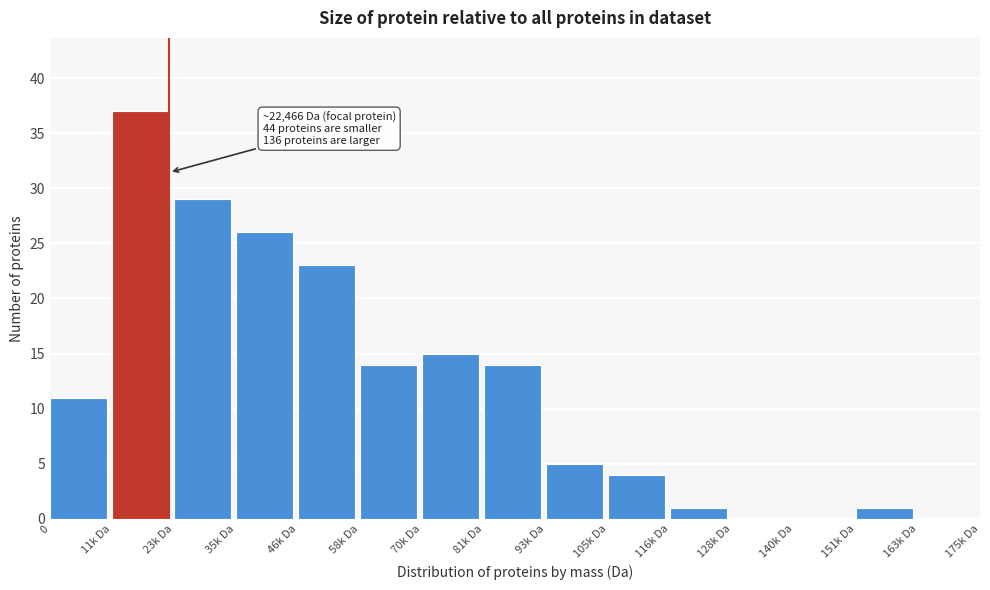

Reading right to left, extract all data points from this chart.

163k Da=0	151k Da=1	140k Da=0	128k Da=0	116k Da=1	105k Da=4	93k Da=5	81k Da=14	70k Da=15	58k Da=14	46k Da=23	35k Da=26	23k Da=29	11k Da=37	0=11